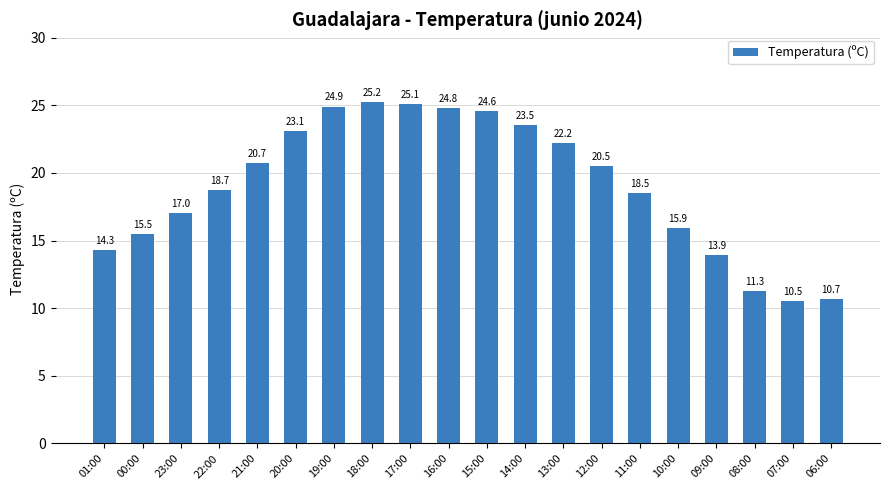

Does the chart contain any negative values?

No